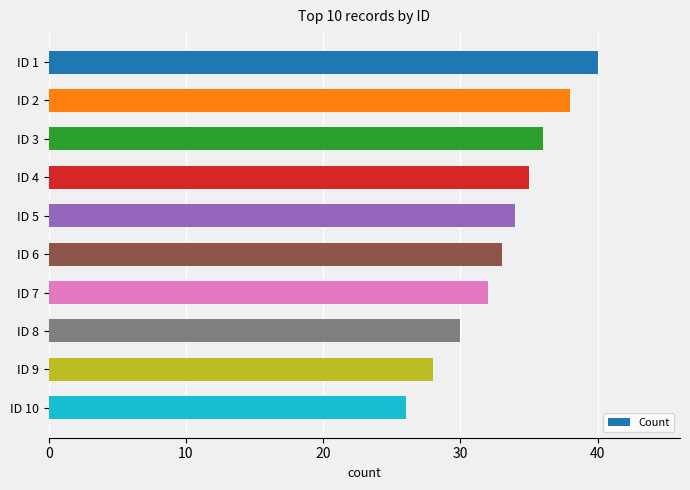

How many values are below 34?

5